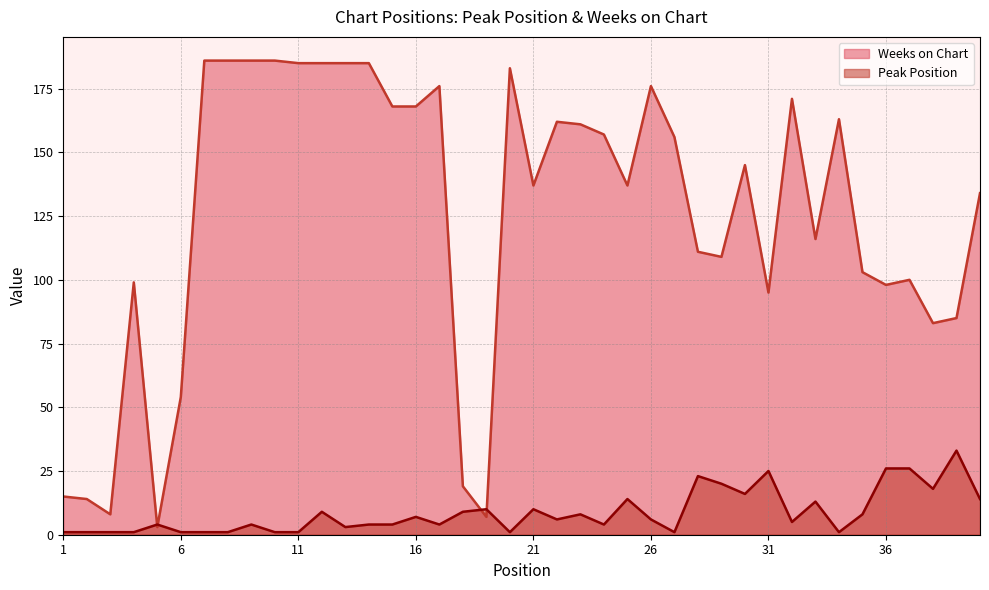

Which series has the largest range (max minus min)?

Weeks on Chart